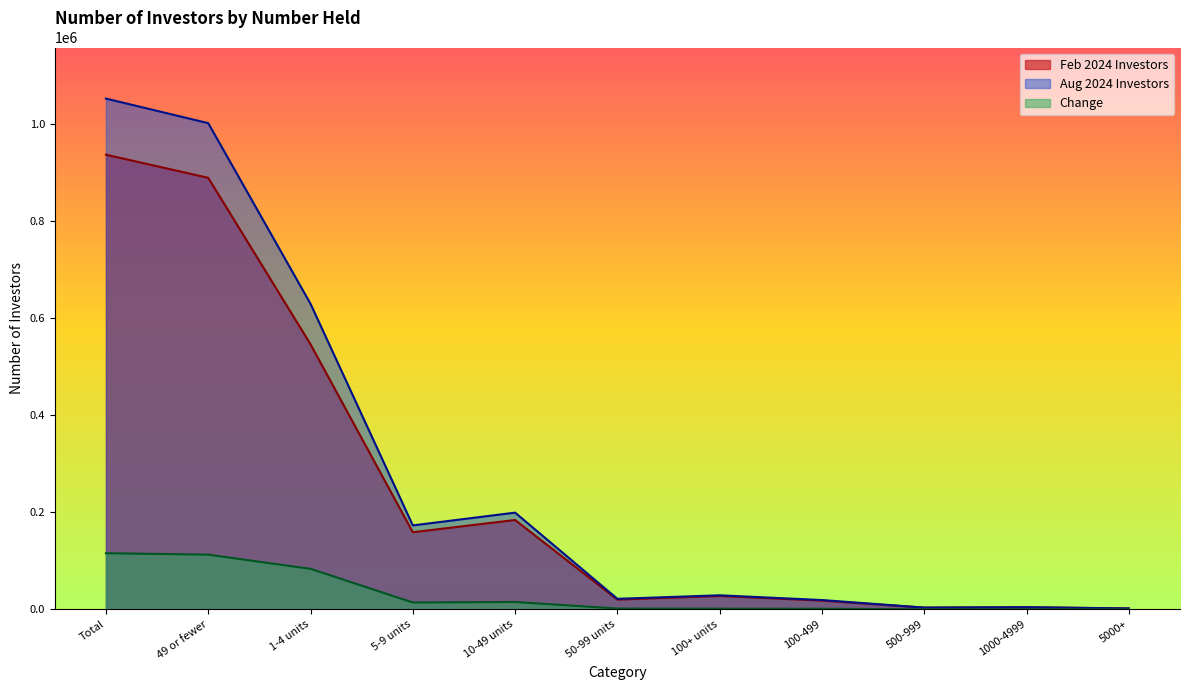

Does the chart display data point markers on the line(s)?

No